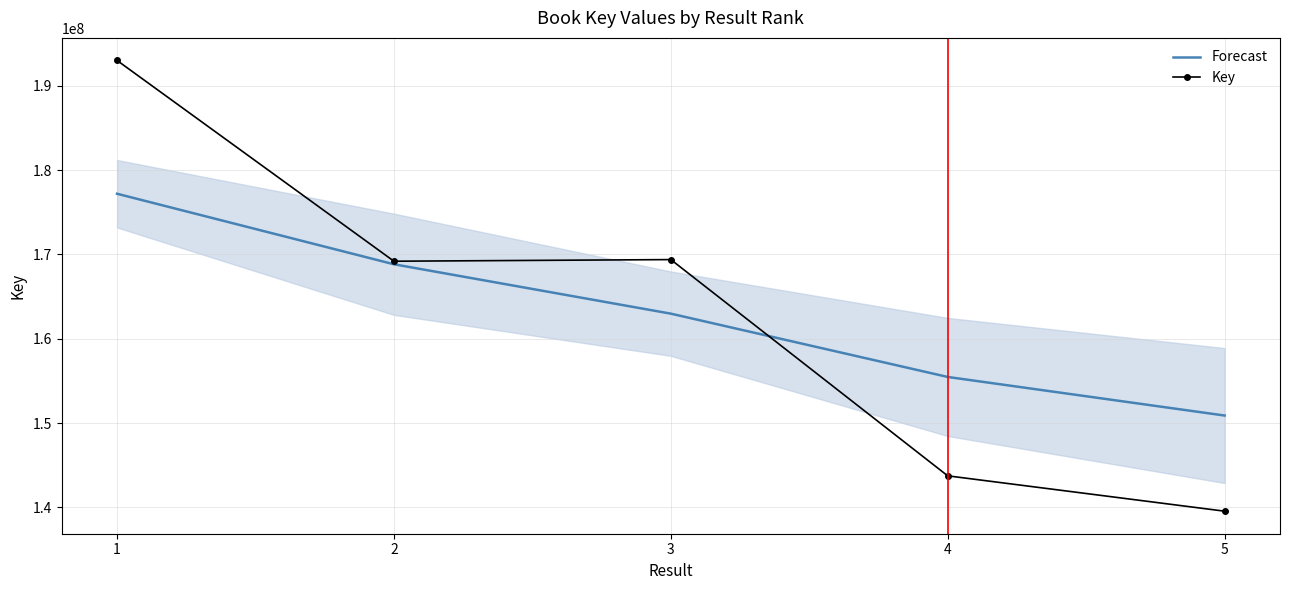

What is the average value of the Key series?

162980530.8